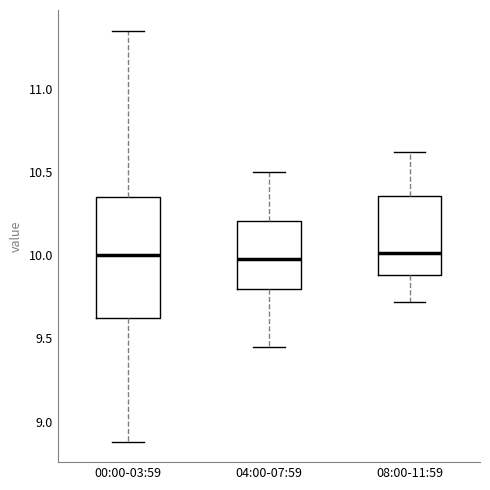

Comparing the boxes themselves (not the whiskers), which one is the tallest?

00:00-03:59